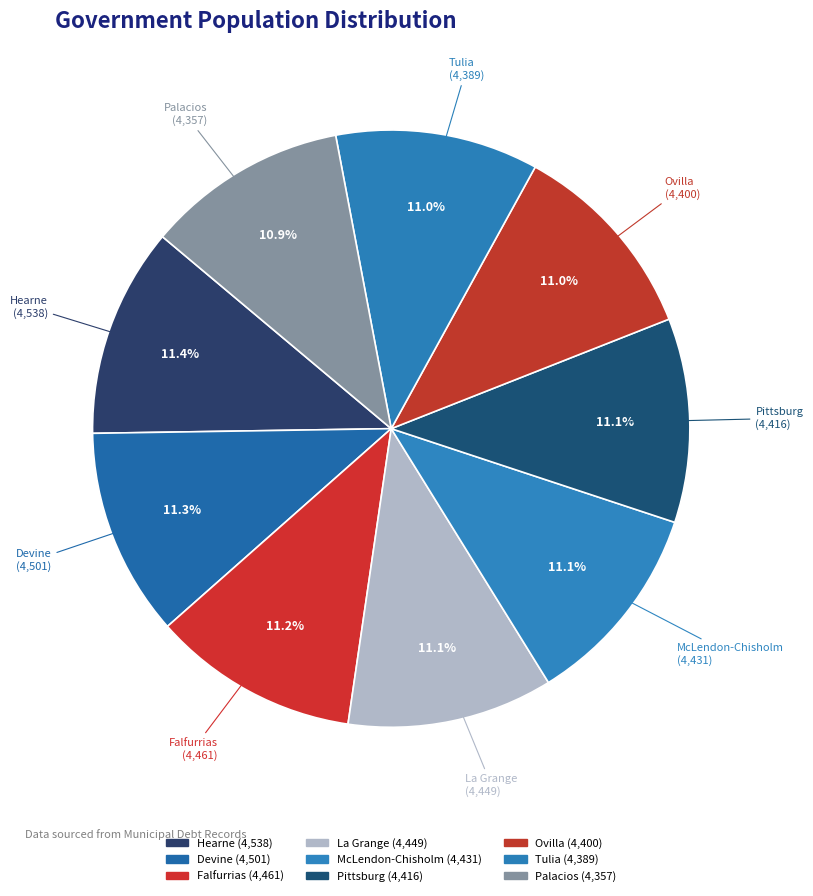

Is Ovilla the majority of the pie?

No